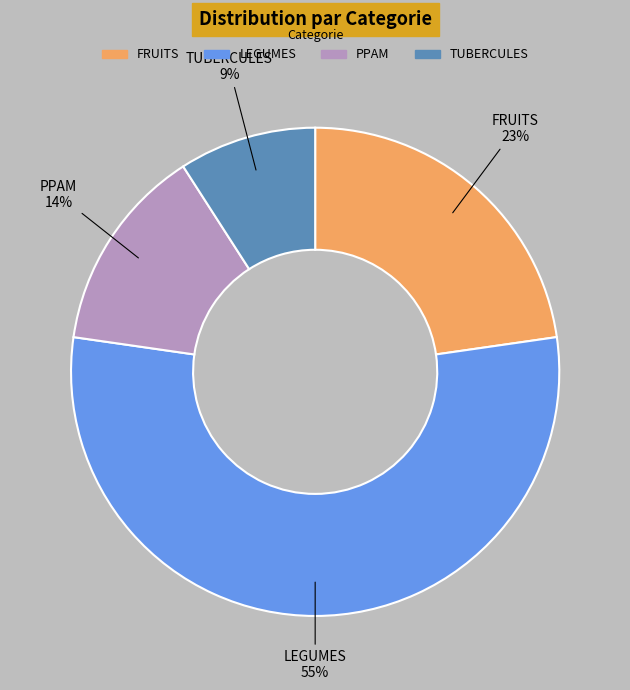

Is it true that PPAM is 21% of the pie?

False